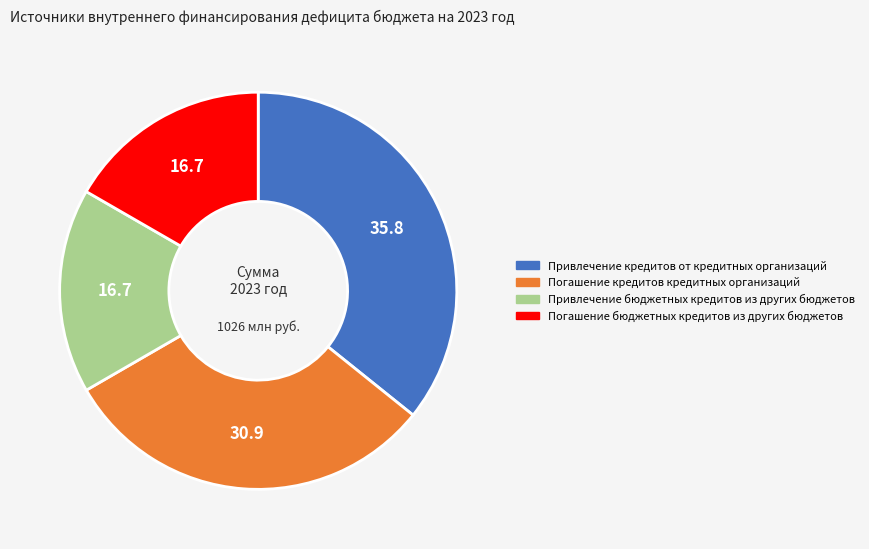

Count the number of slices in the pie.

4